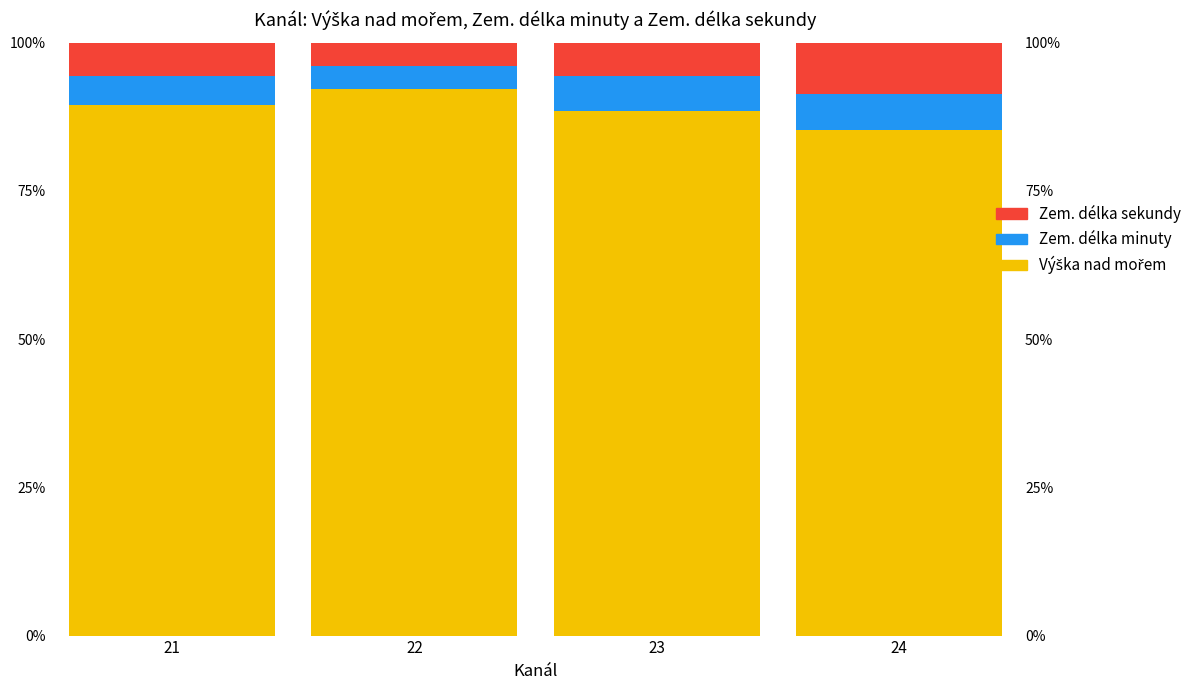

Where does the Zem. délka sekundy series first go above 5?

21